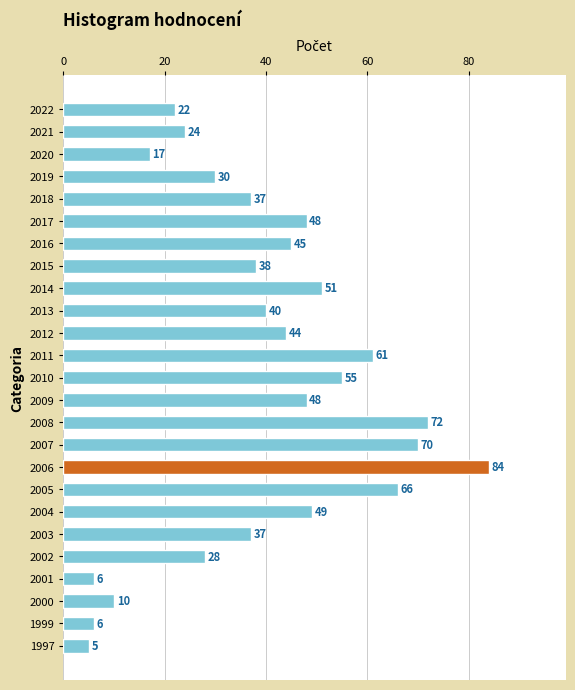

Between 2007 and 2005, which is larger?

2007